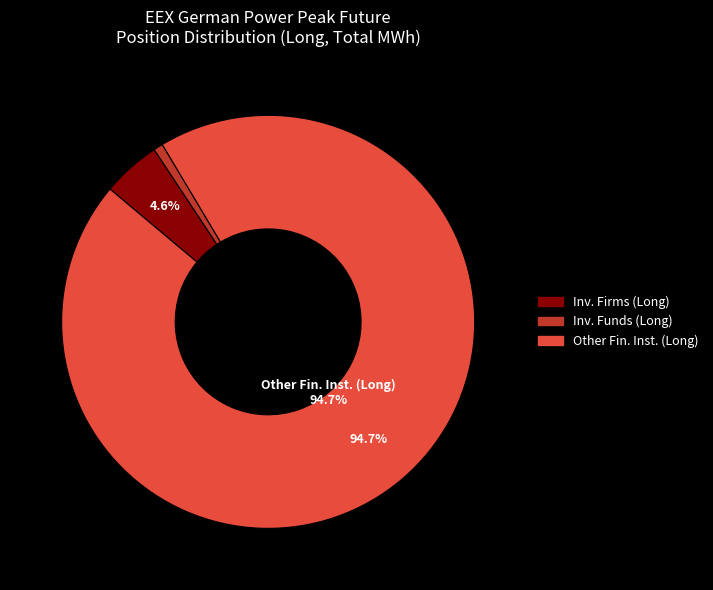

Does any single category account for the majority?

Yes